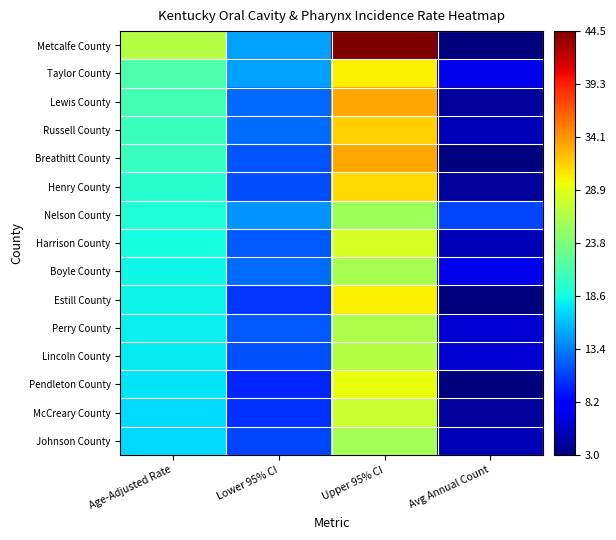

What is the total value across all series at Lower 95% CI?

180.9